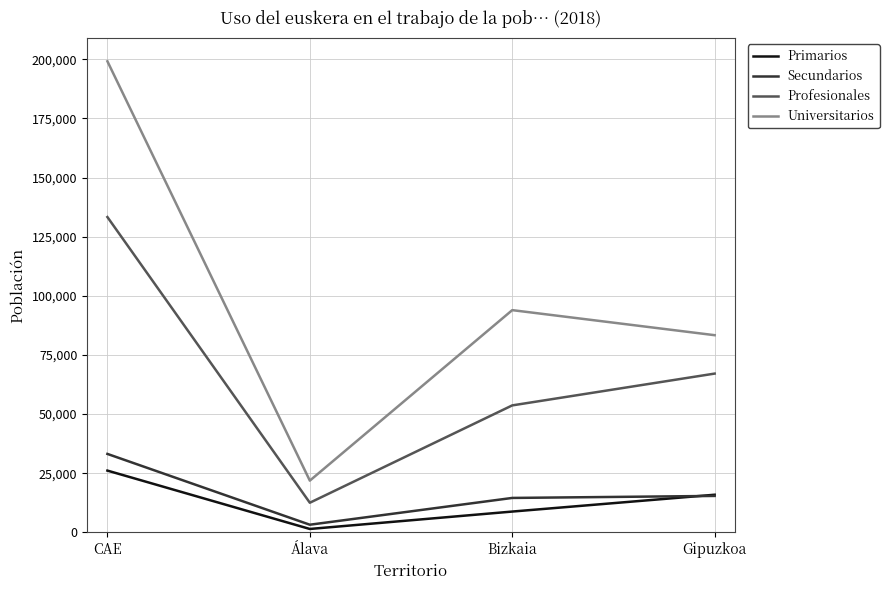

How many series are shown in this chart?

4